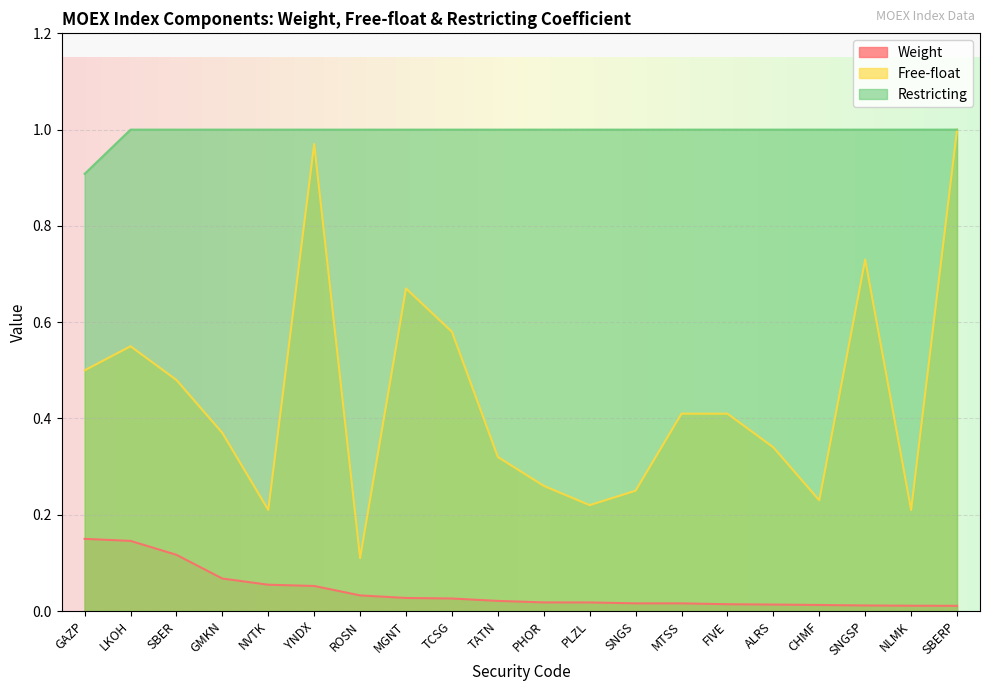

Which series has the largest range (max minus min)?

Free-float